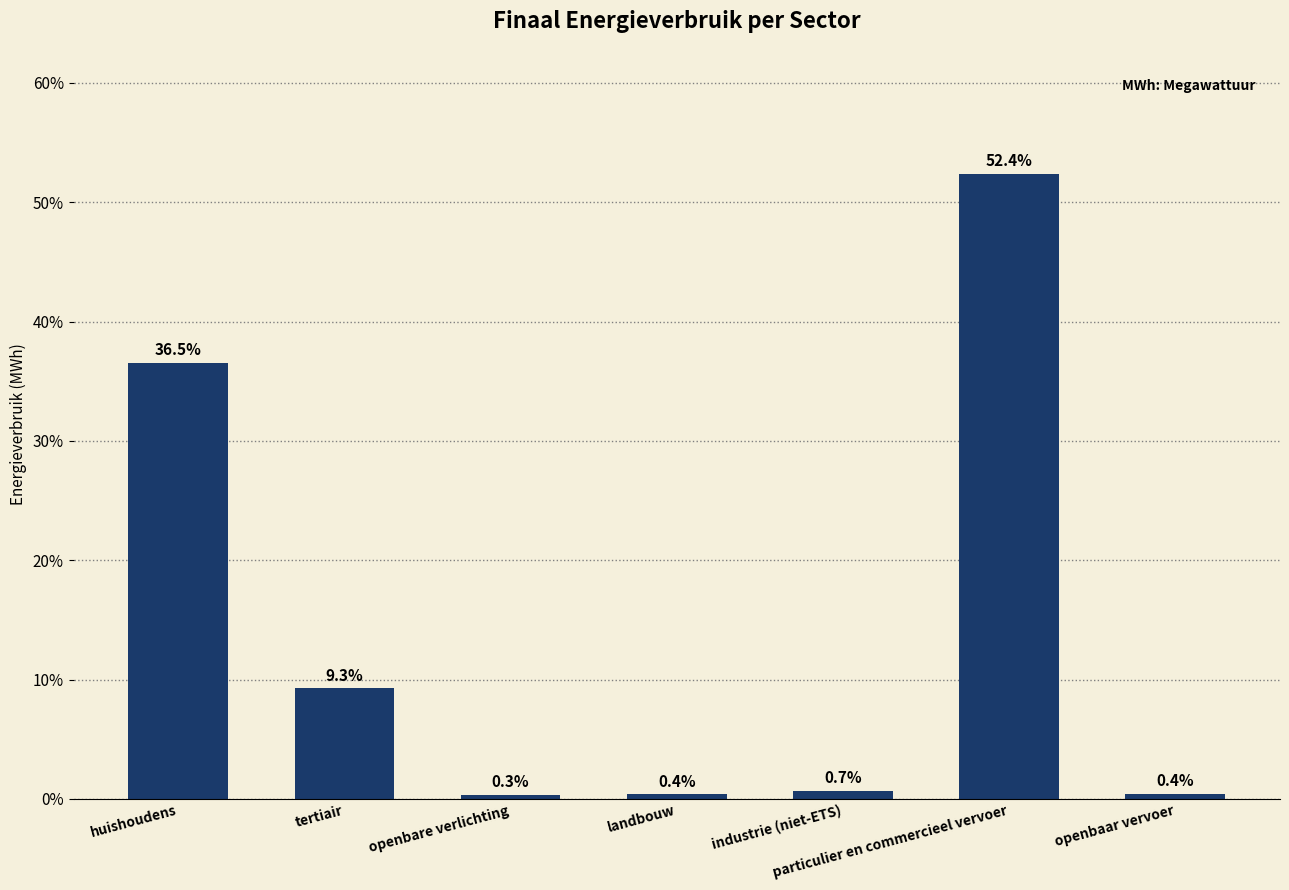

What is the change in value from tertiair to industrie (niet-ETS)?

-8.6